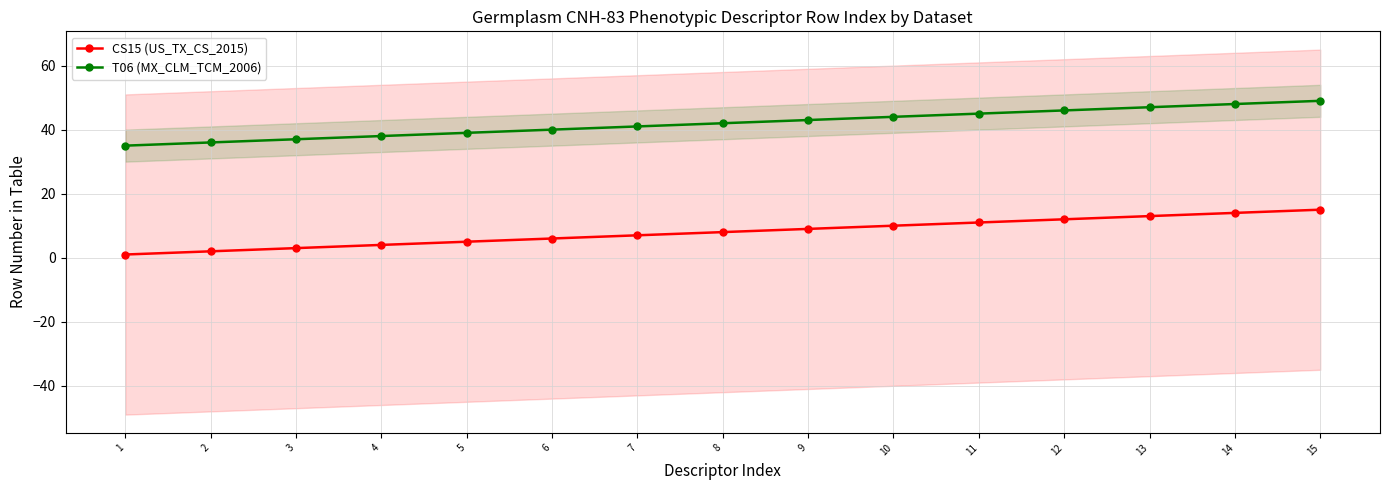

What is the sum of all CS15 (US_TX_CS_2015) values?

120